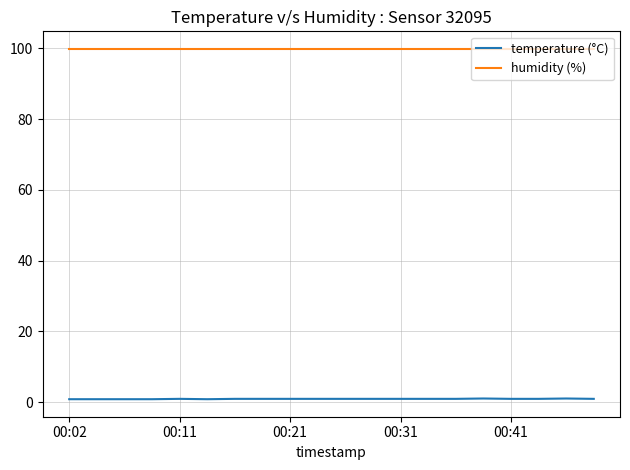

What is the minimum value for humidity (%)?

99.9